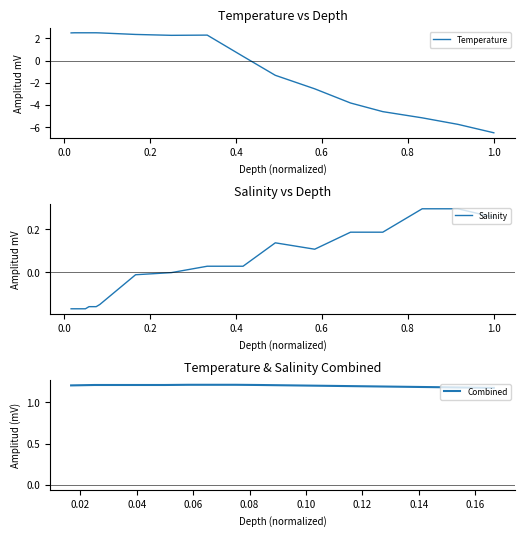

Is it true that Temperature equals 1.3 at 7?

False